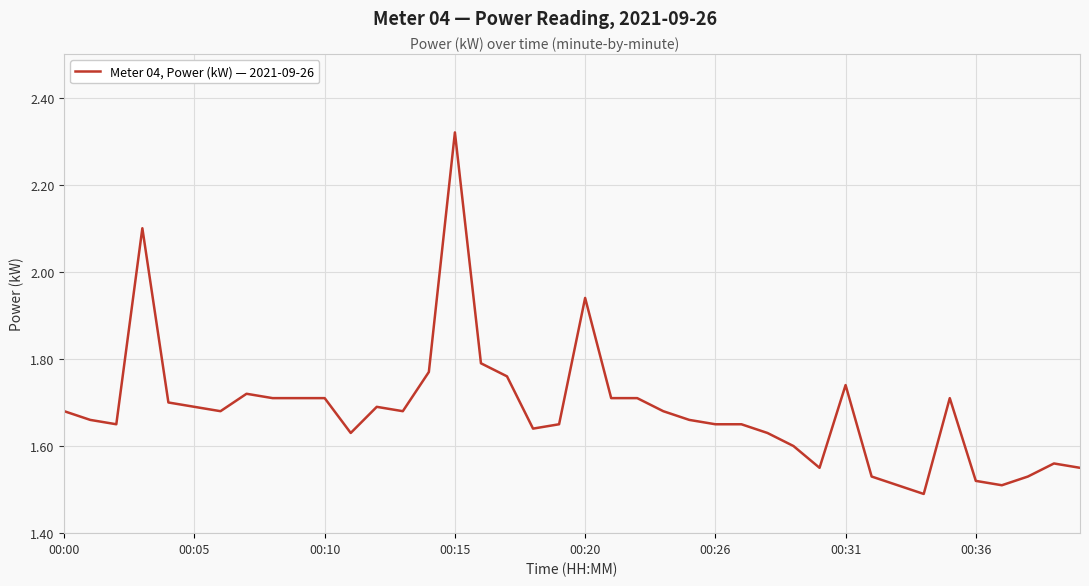

What is the difference between the maximum and minimum values?

0.8